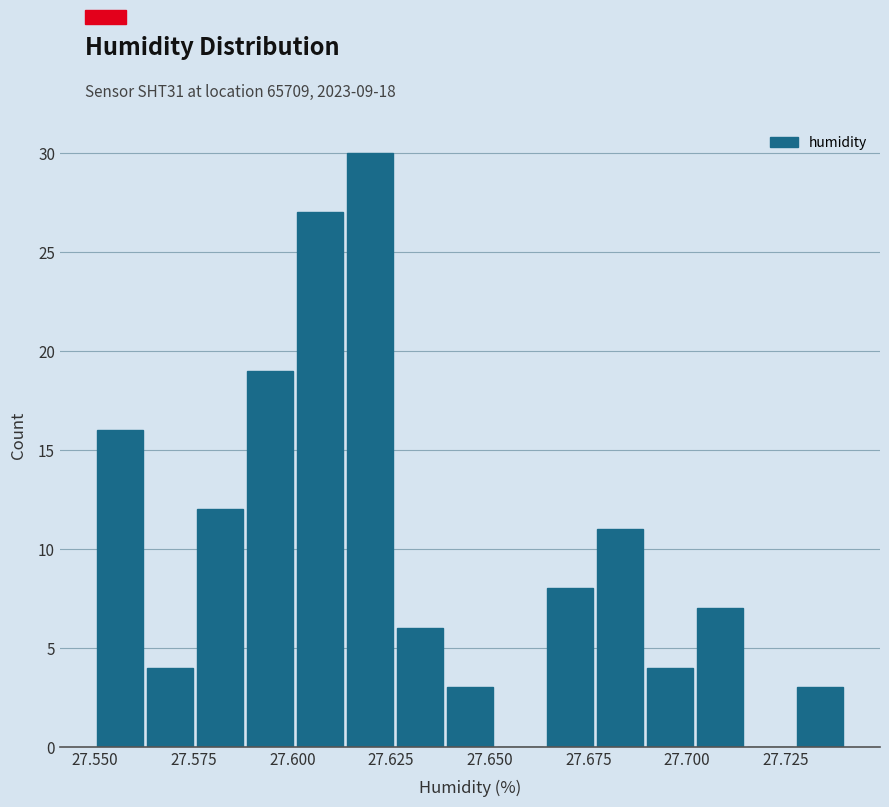

Around what value on the x-axis is the tallest bar? Give the approximate position of its centre, as read against the axis.

27.620